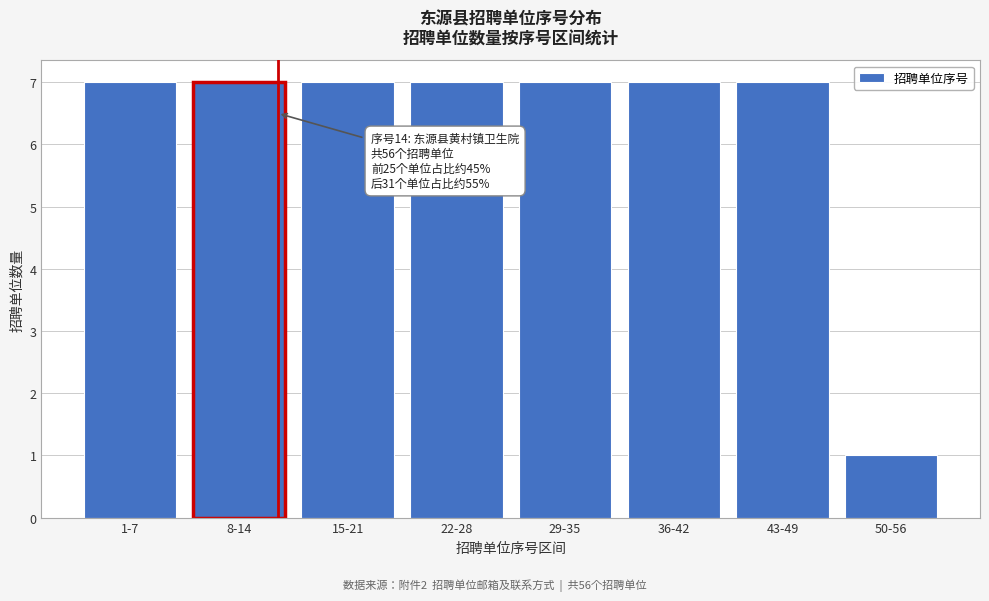

Reading right to left, what are all the values shown in this chart?

50-56=1	43-49=7	36-42=7	29-35=7	22-28=7	15-21=7	8-14=7	1-7=7